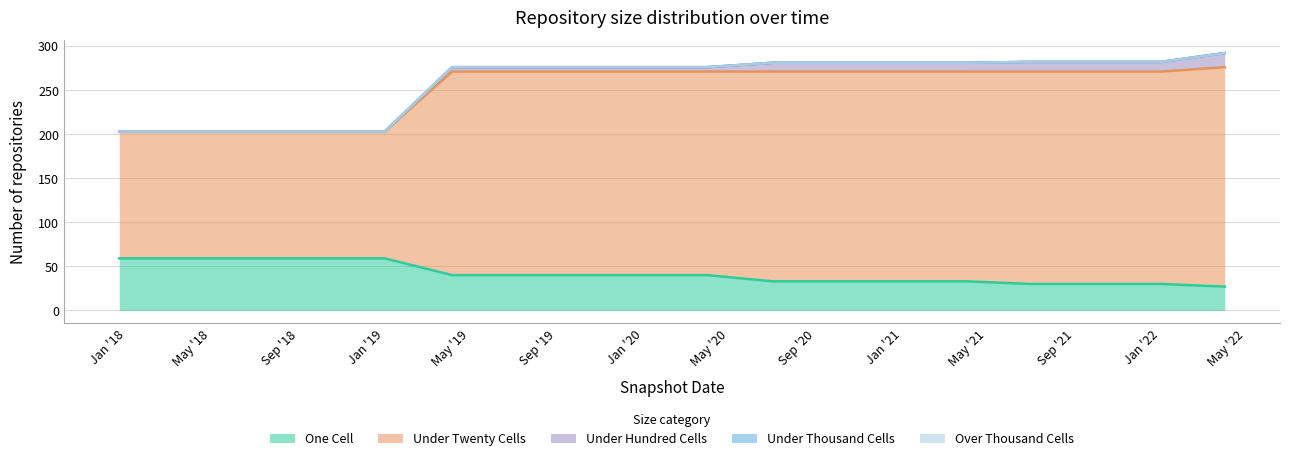

What is the difference between the maximum and second lowest values in the one_cell series?

29